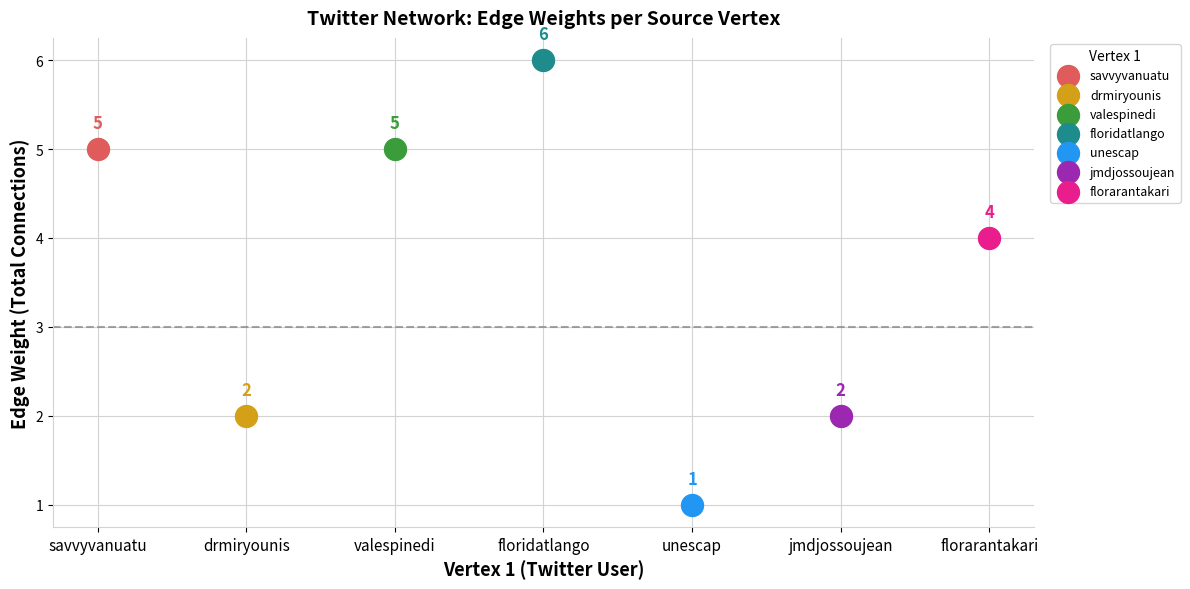

What are all the series names shown in the legend?

savvyvanuatu, drmiryounis, valespinedi, floridatlango, unescap, jmdjossoujean, florarantakari